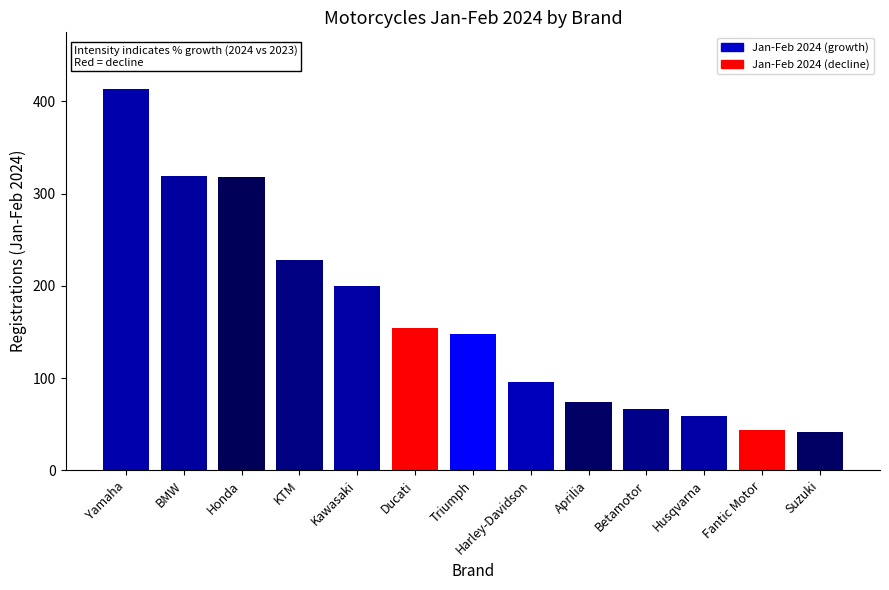

What is the average value?

166